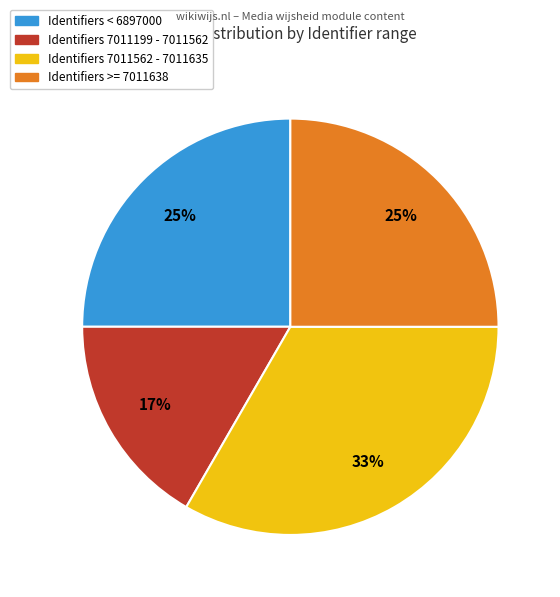

Is there any slice that represents more than half of the pie?

No